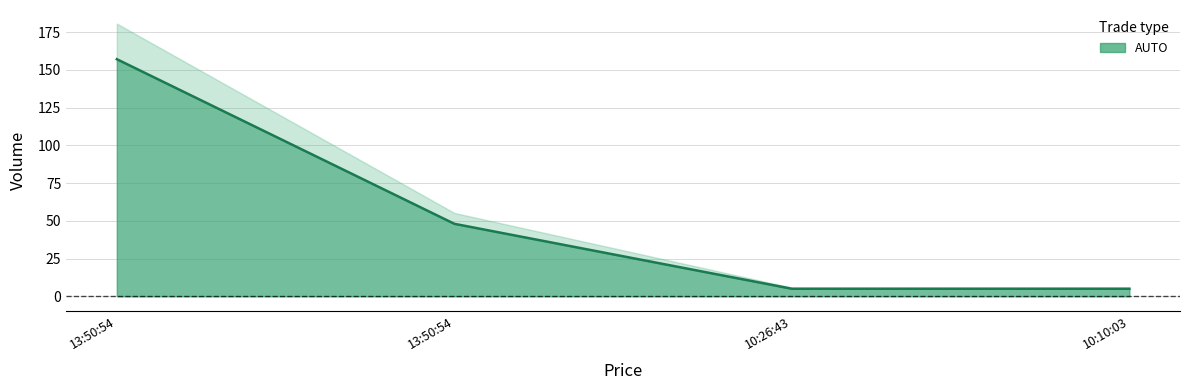

Is it true that the value at 10:10:03 is 7?

False